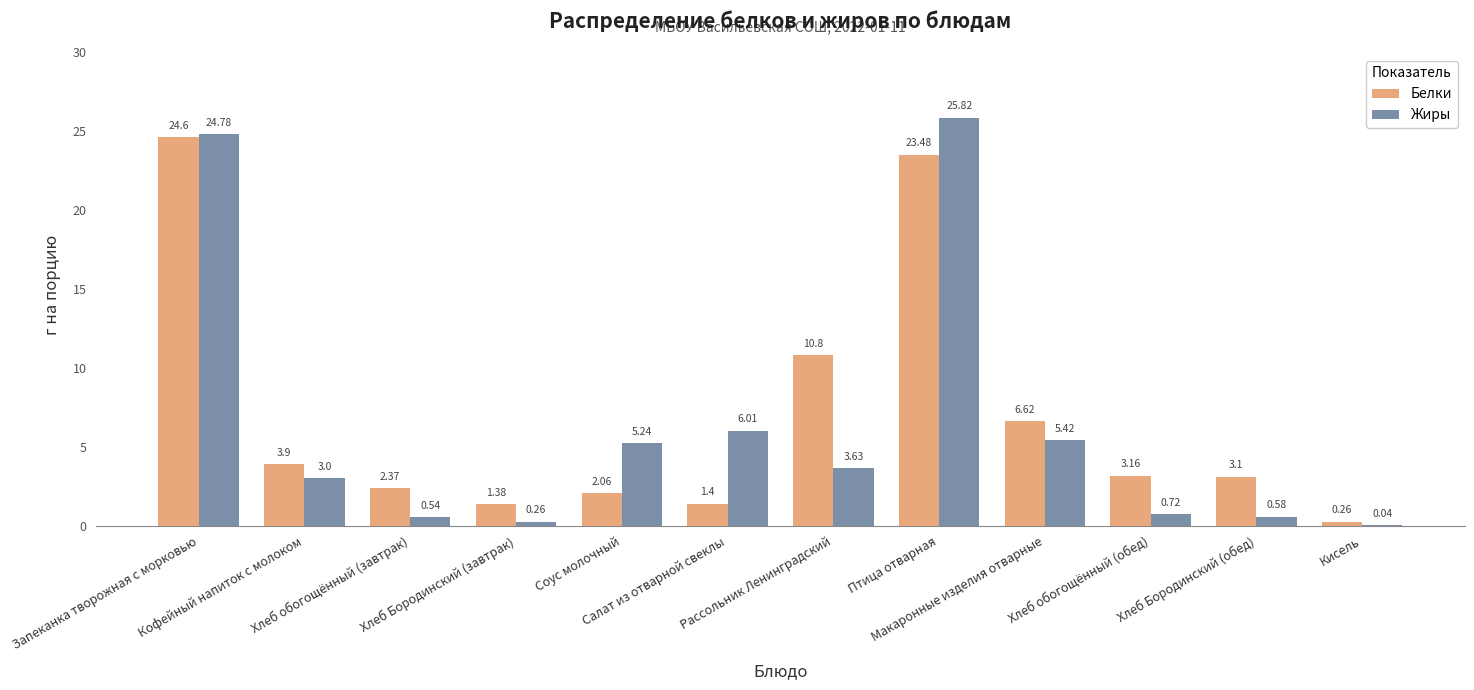

Which series has the largest total across all categories?

Белки